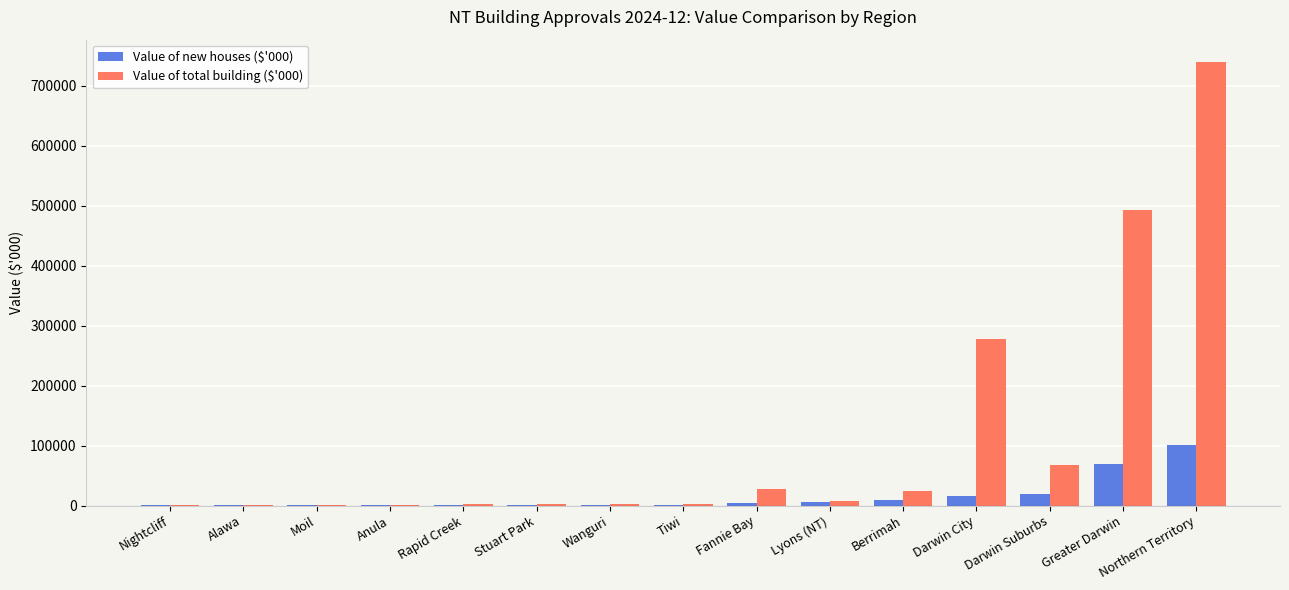

Where is Value of total building ($'000) nearest to the value 370306?

Darwin City